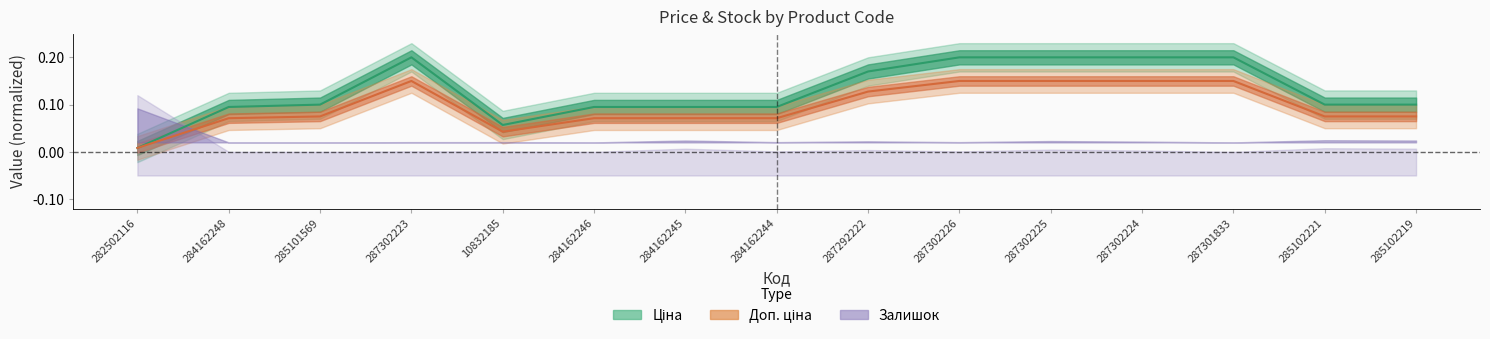

True or false: Ціна has a value of 0.1 at 284162244.

False